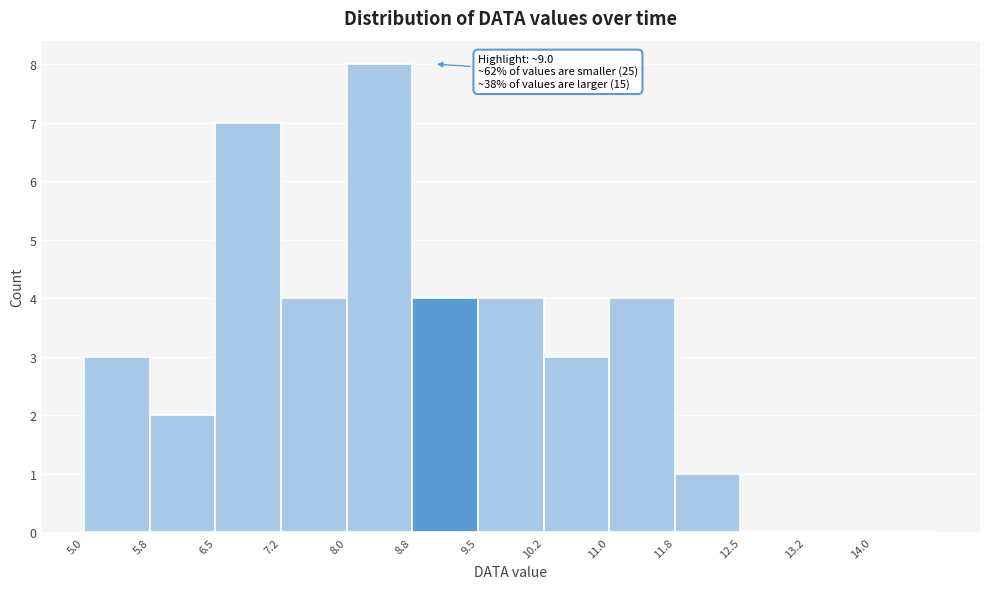

Over which range of the x-axis is the bar tallest?

8.00 to 8.75